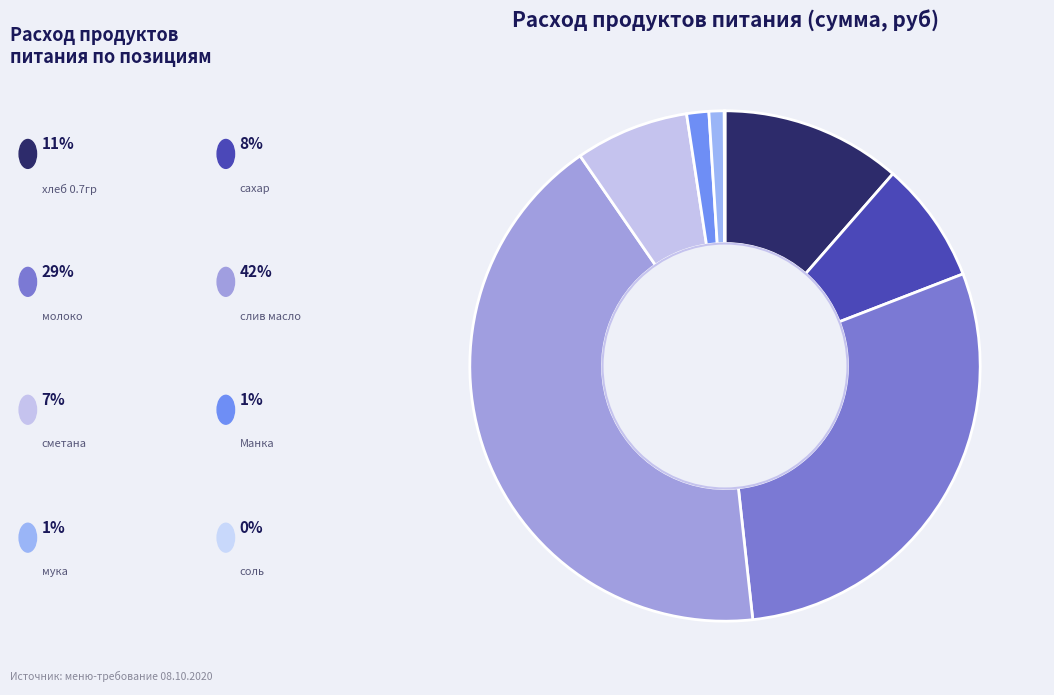

Which category has the biggest portion of the pie?

слив масло